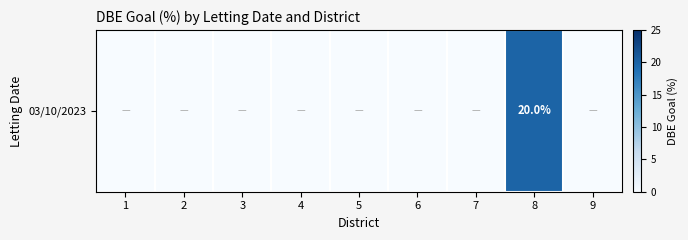

Is it true that the value at 4 is 8?

False